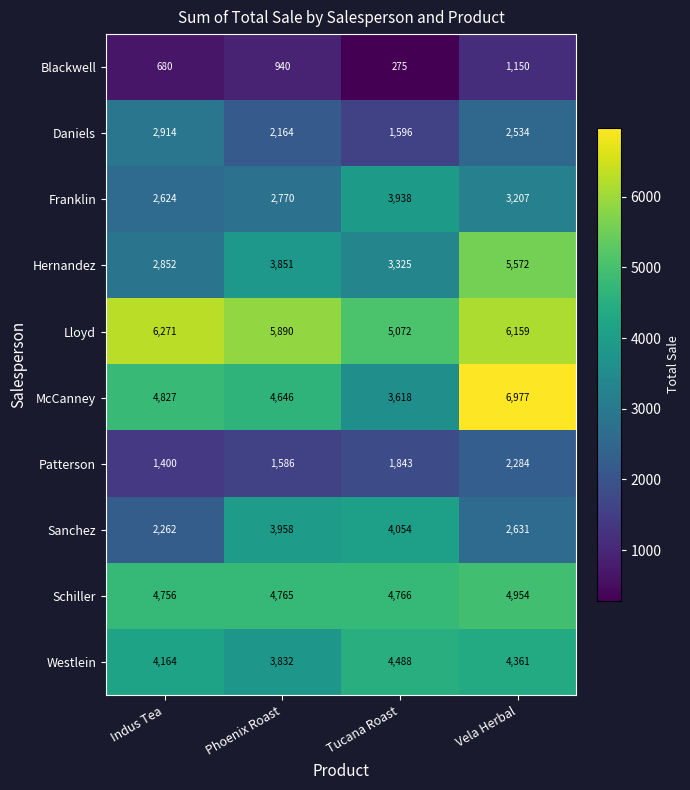

At Tucana Roast, list the series in order from largest to smallest.

Lloyd, Schiller, Westlein, Sanchez, Franklin, McCanney, Hernandez, Patterson, Daniels, Blackwell